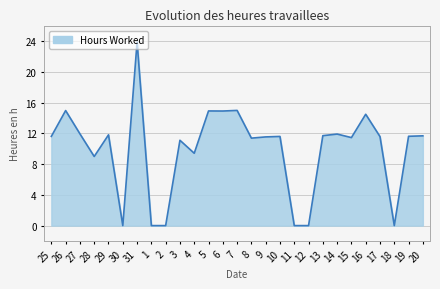

What is the difference between the maximum and minimum values?

23.9